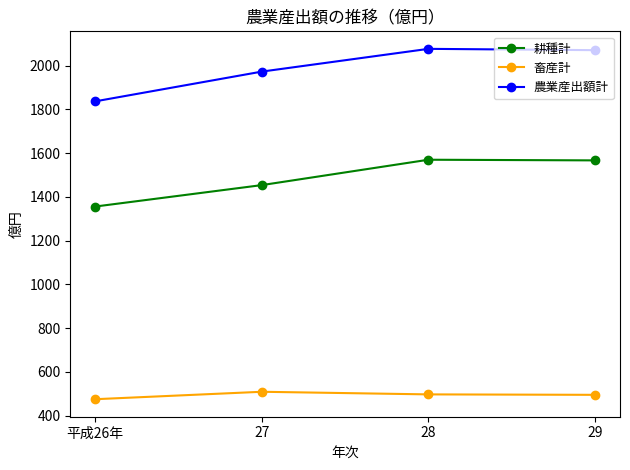

What is the minimum value shown in the chart?

475